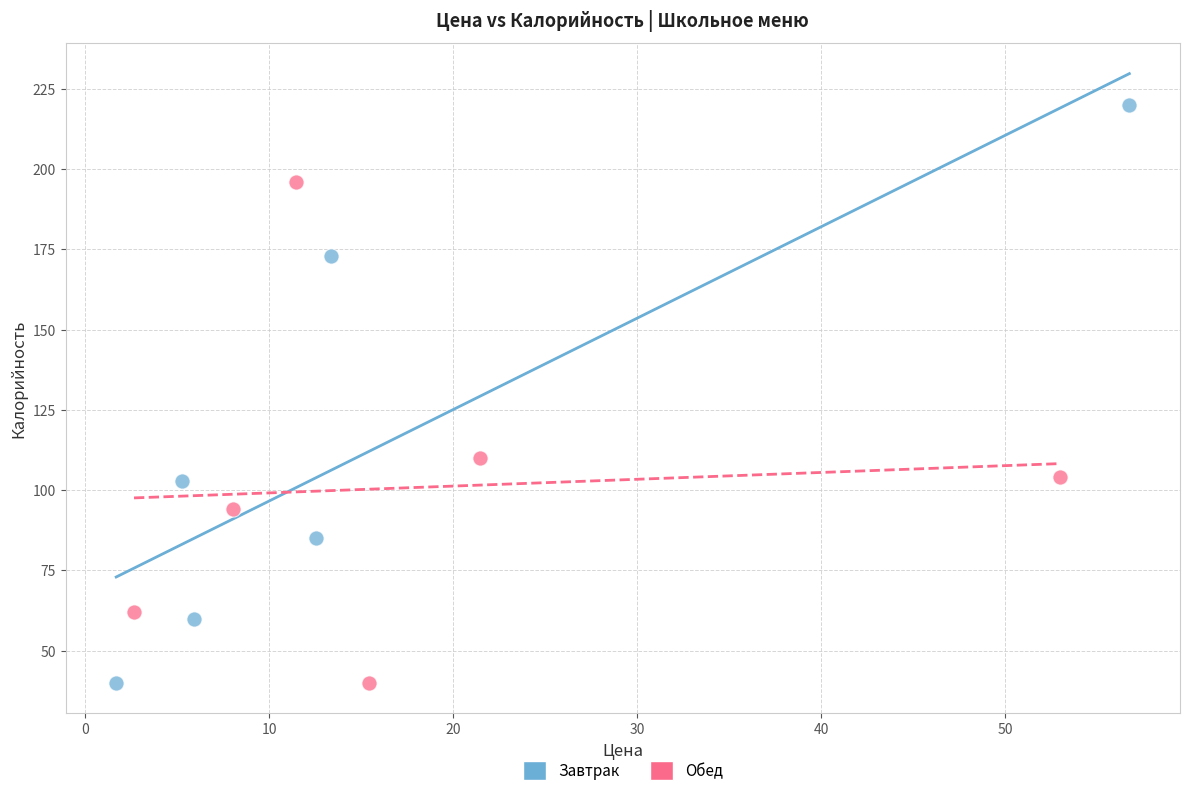

Which series has the widest spread of Y values?

Завтрак